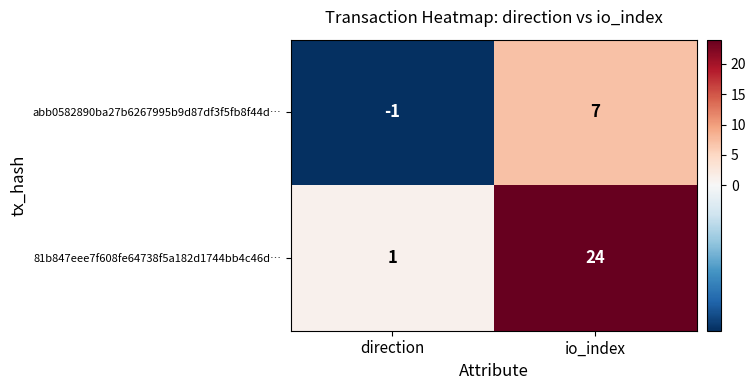

The abb0582890ba27b6267995b9d87df3f5fb8f44d… series shows -1 at direction. True or false?

True